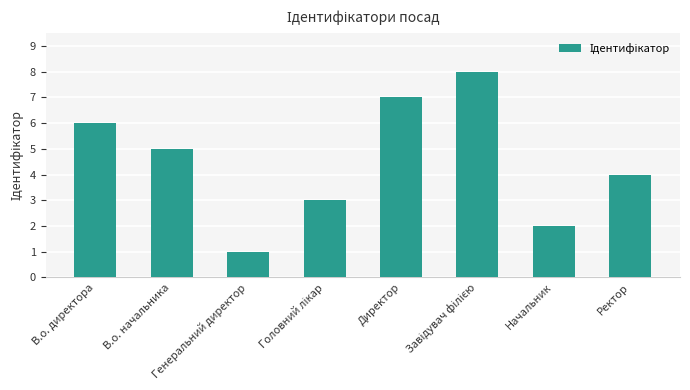

What is the value of the 5th bar from the left?

7